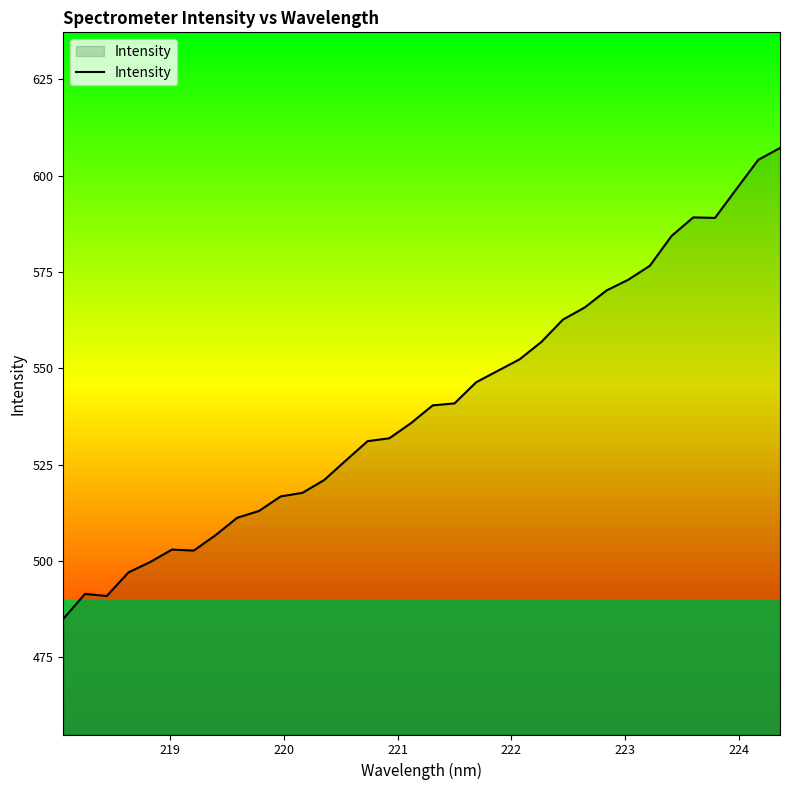

What is the smallest value displayed?

485.0